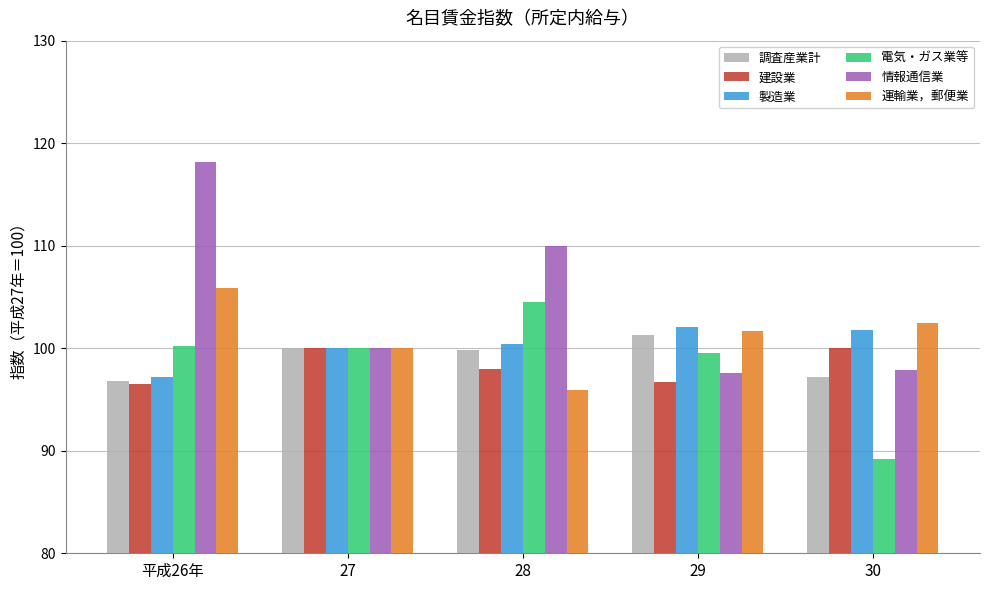

How many data points in 電気・ガス業等 are less than 100?

2